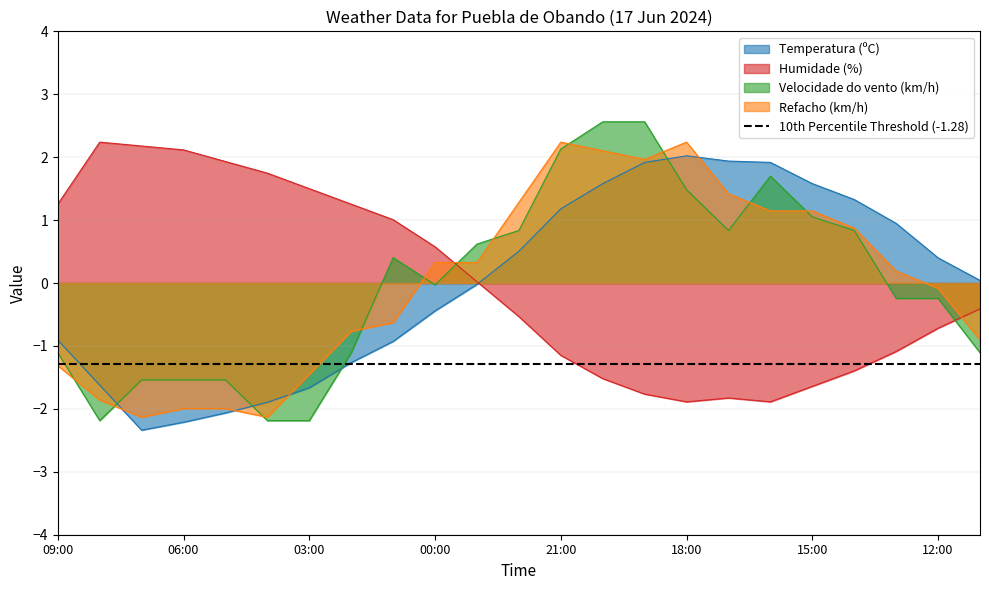

What is the value of the Refacho (km/h) point at the 21st from the left?

0.2